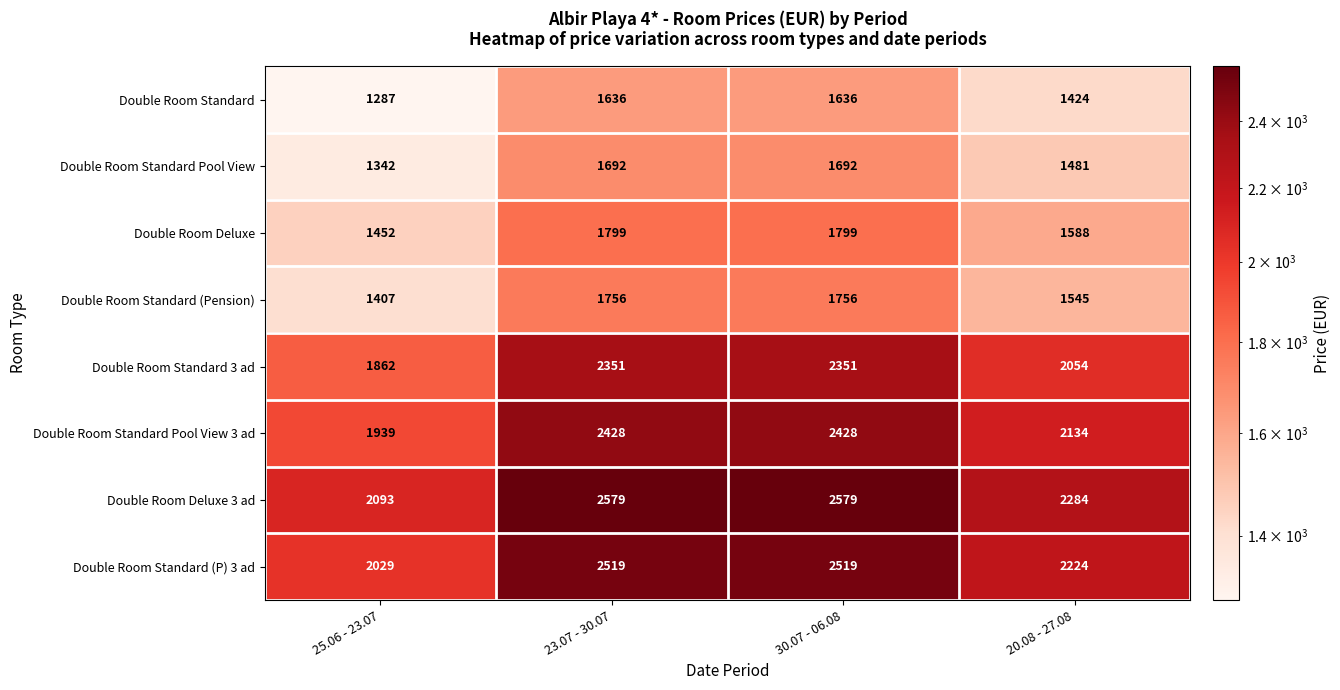

What is the sum of the Double Room Deluxe 3 ad values at 30.07 - 06.08 and 25.06 - 23.07?

4672